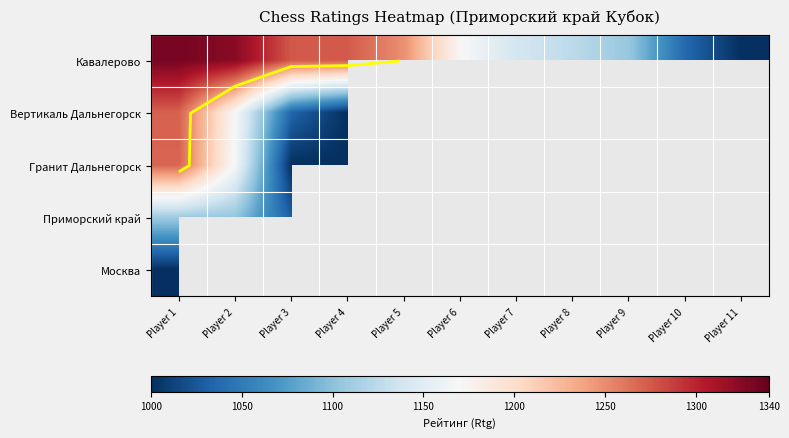

Which series changed the most between Player 6 and Player 9?

Кавалерово